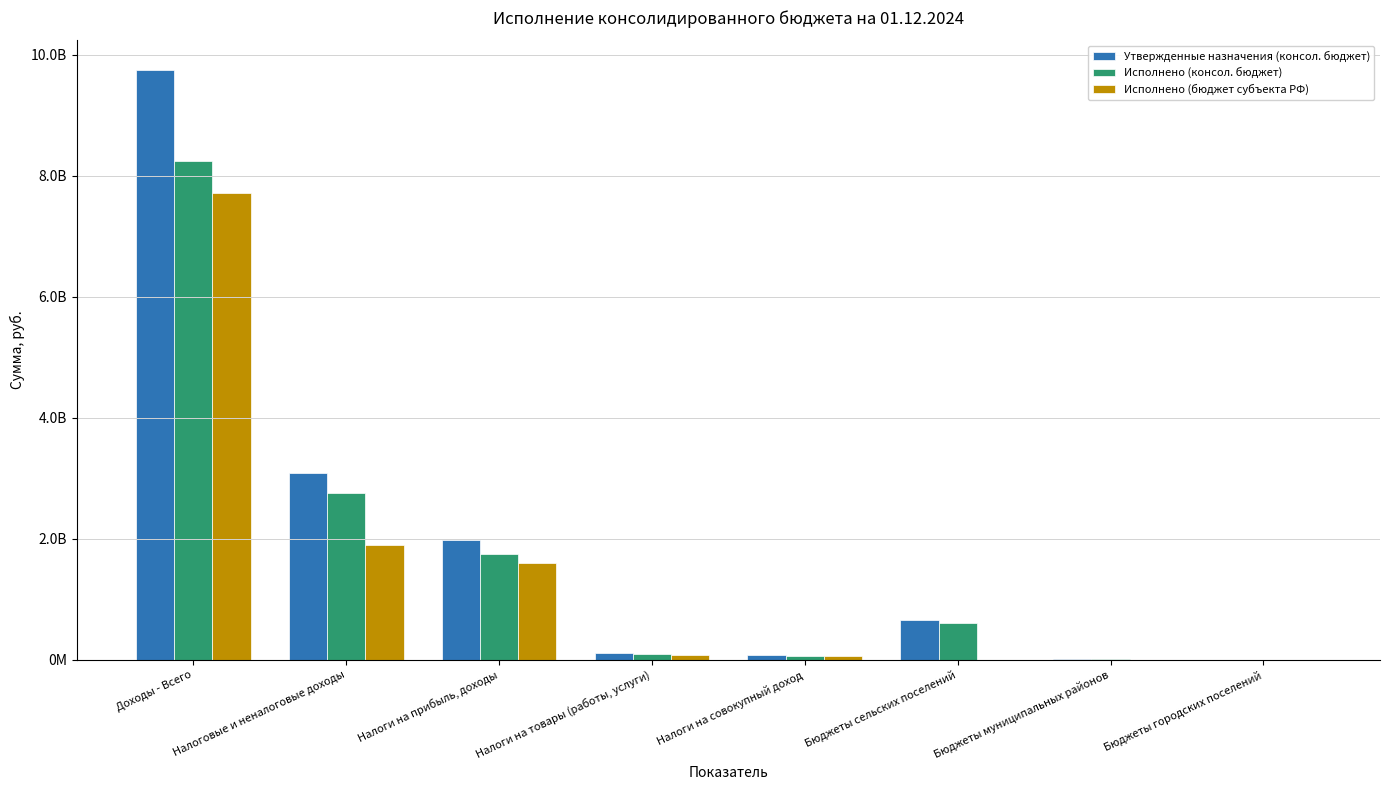

Reading left to right, list all the values displayed in this chart.

Утвержденные назначения (консол. бюджет): 9745772400.0	3093680000.0	1977186000.0	105284000.0	82052000.0	657404000.0	19747000.0	1876000.0
Исполнено (консол. бюджет): 8239310454.9	2764244318.9	1754312451.3	103416246.1	61359910.3	605350339.7	19397118.7	2097296.9
Исполнено (бюджет субъекта РФ): 7705751803.3	1894460004.7	1603812651.6	84019127.4	66573323.0	0.0	0.0	0.0